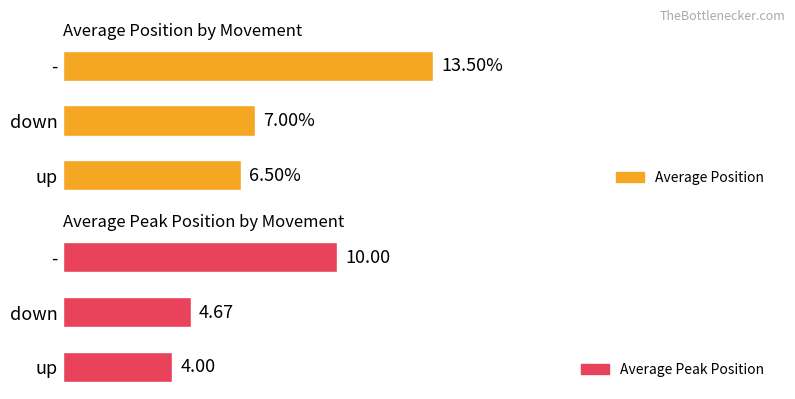

What is the difference between the Average Peak Position values at down and up?

0.7